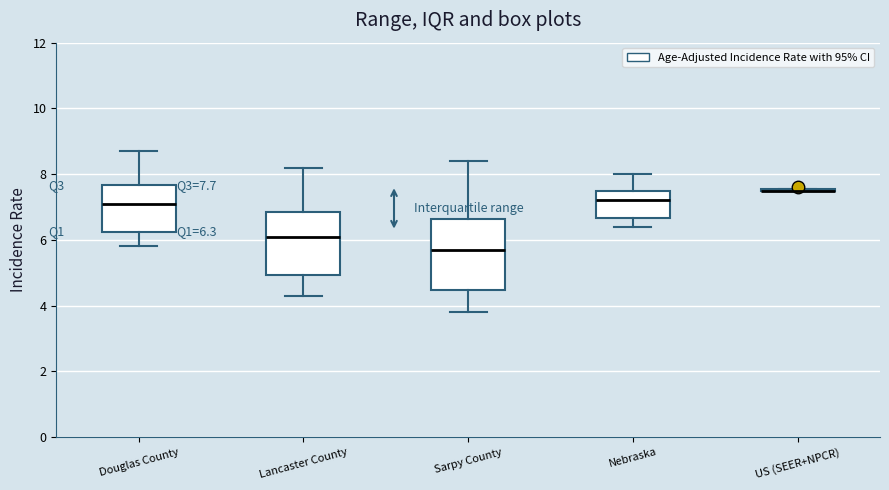

Which box is the tallest, from its lower edge to its upper edge?

Sarpy County